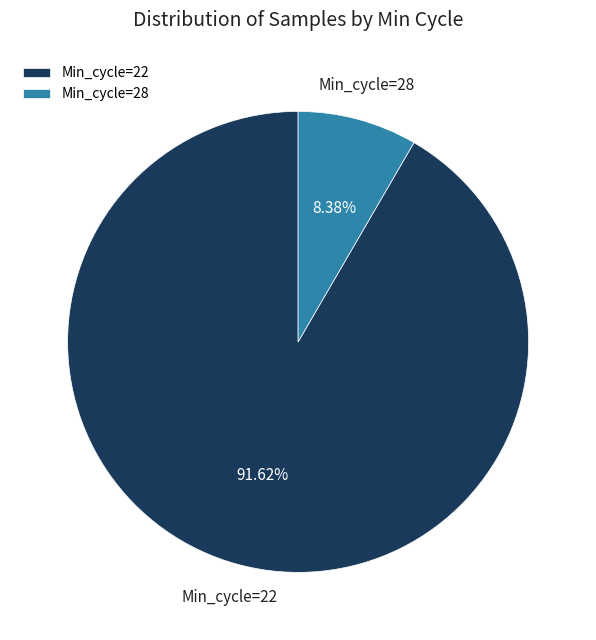

Count the number of slices in the pie.

2